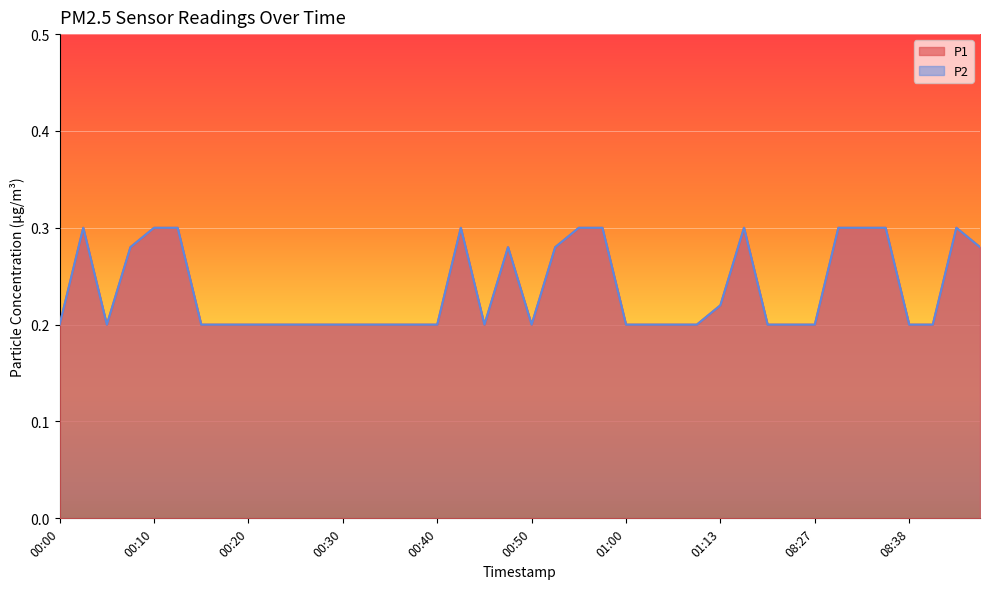

Reading left to right, transcribe all the data shown in this chart.

P1: 0.2	0.3	0.2	0.3	0.3	0.3	0.2	0.2	0.2	0.2	0.2	0.2	0.2	0.2	0.2	0.2	0.2	0.3	0.2	0.3	0.2	0.3	0.3	0.3	0.2	0.2	0.2	0.2	0.2	0.3	0.2	0.2	0.2	0.3	0.3	0.3	0.2	0.2	0.3	0.3
P2: 0.2	0.3	0.2	0.3	0.3	0.3	0.2	0.2	0.2	0.2	0.2	0.2	0.2	0.2	0.2	0.2	0.2	0.3	0.2	0.3	0.2	0.3	0.3	0.3	0.2	0.2	0.2	0.2	0.2	0.3	0.2	0.2	0.2	0.3	0.3	0.3	0.2	0.2	0.3	0.3